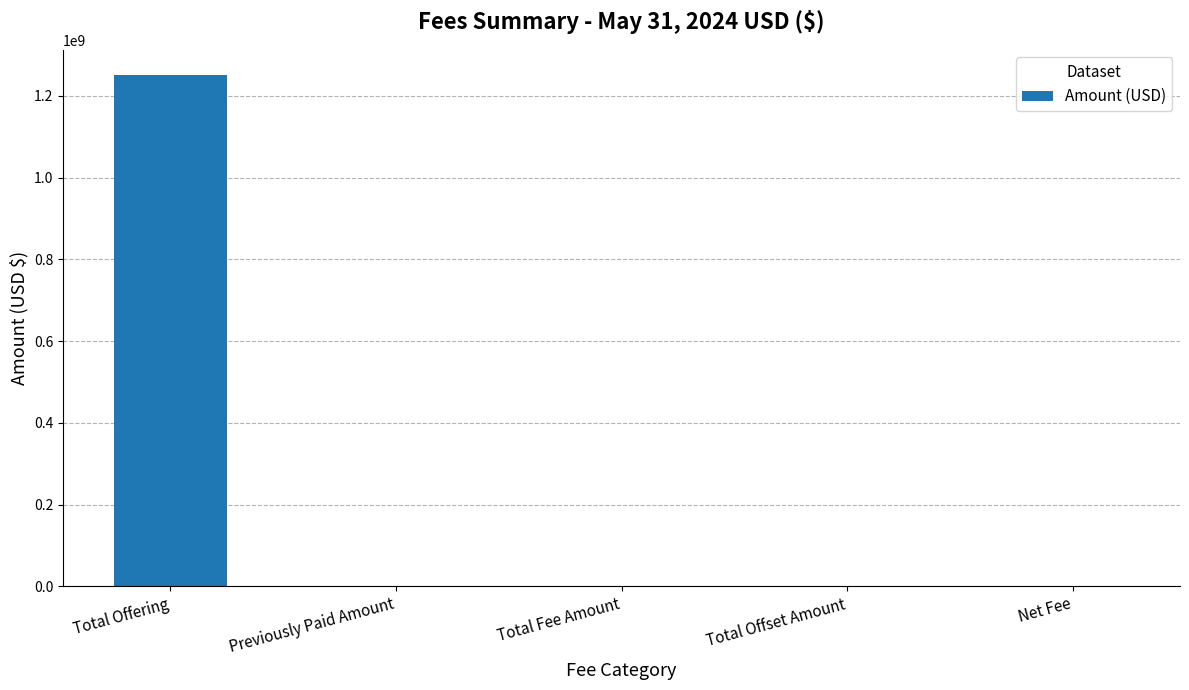

What is the sum of the values at Total Offset Amount and Total Offering?

1250000000